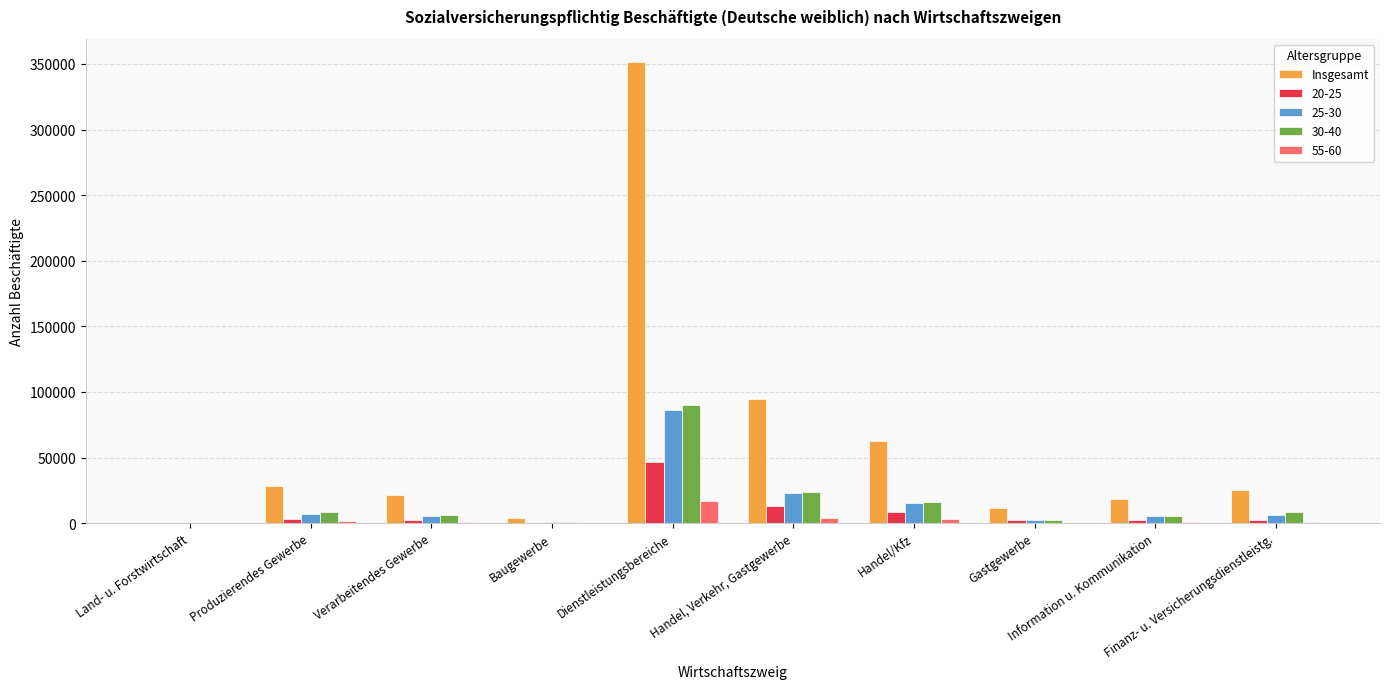

At which category does the chart reach its peak across all series?

Dienstleistungsbereiche